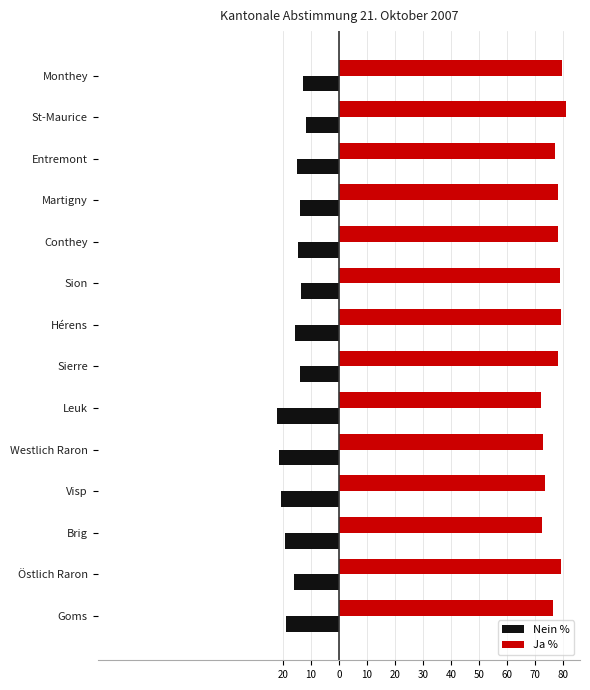

What are all the series names shown in the legend?

Nein %, Ja %